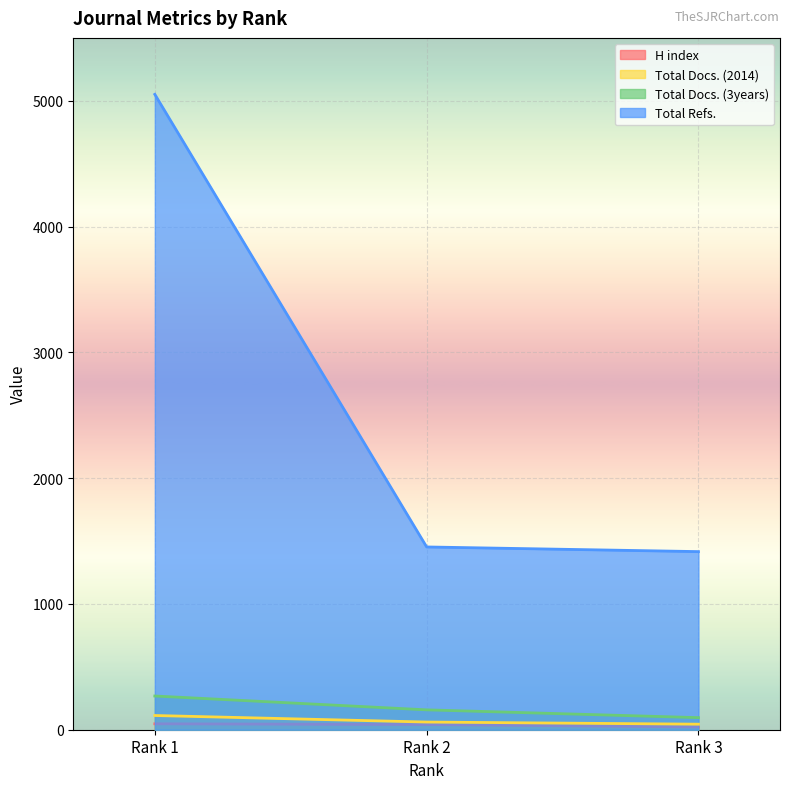

What are all the series names shown in the legend?

H index, Total Docs. (2014), Total Docs. (3years), Total Refs.